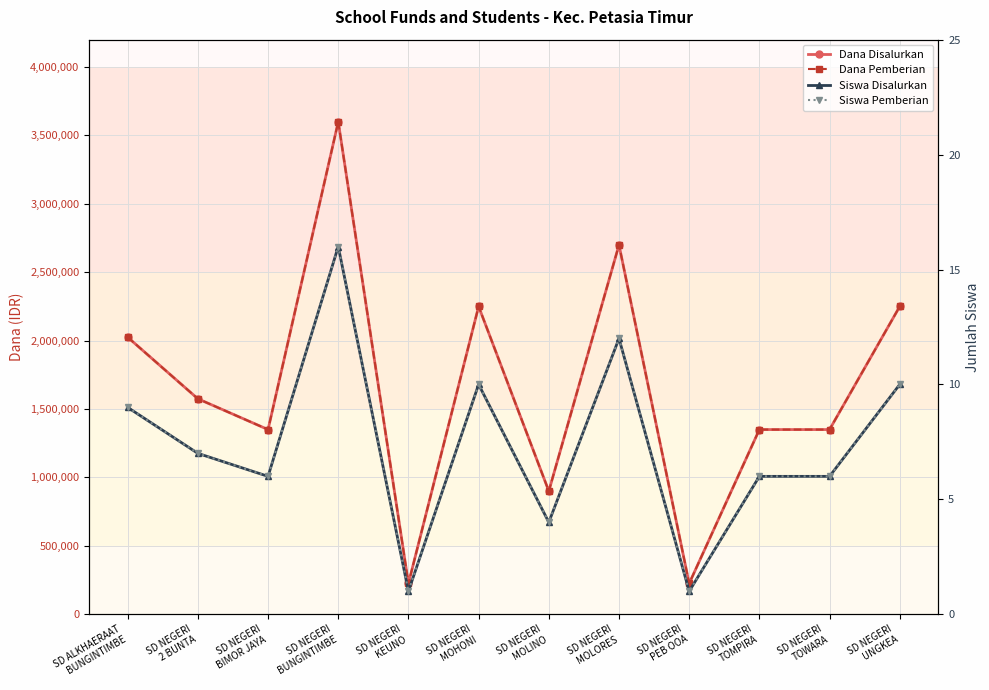

What is the total value across all series at SD NEGERI
TOMPIRA?

2700012